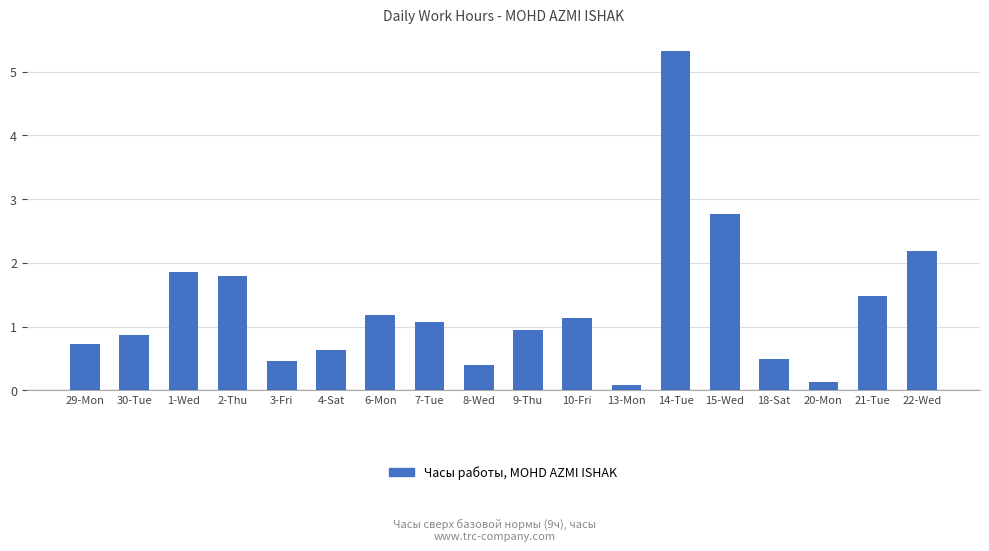

What is the average value?

1.3